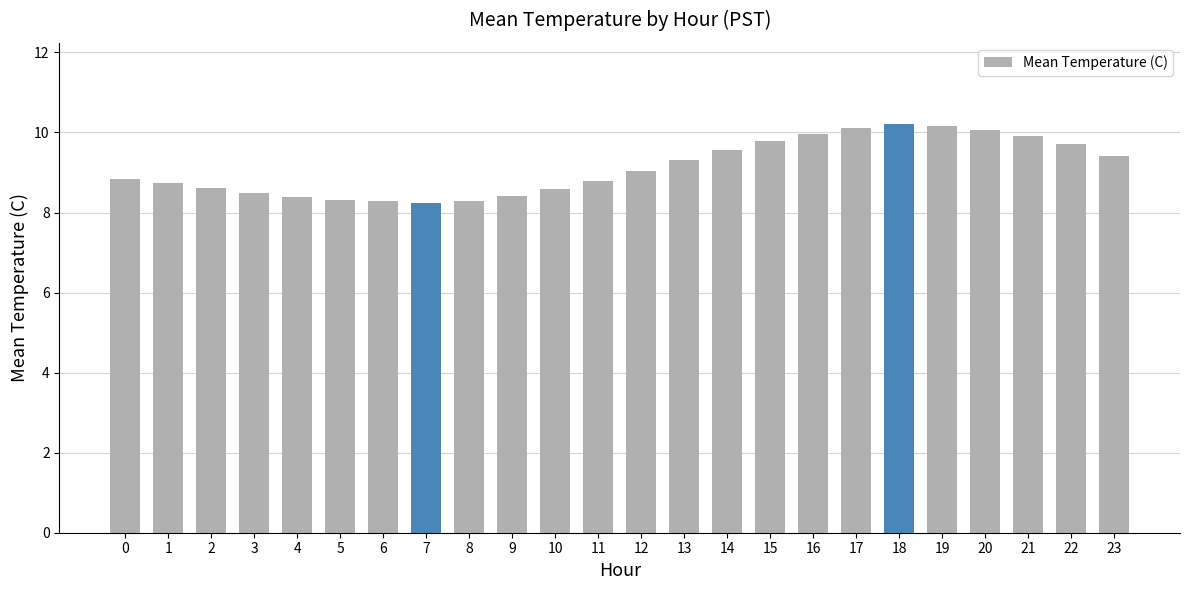

How many values are below 9?

12